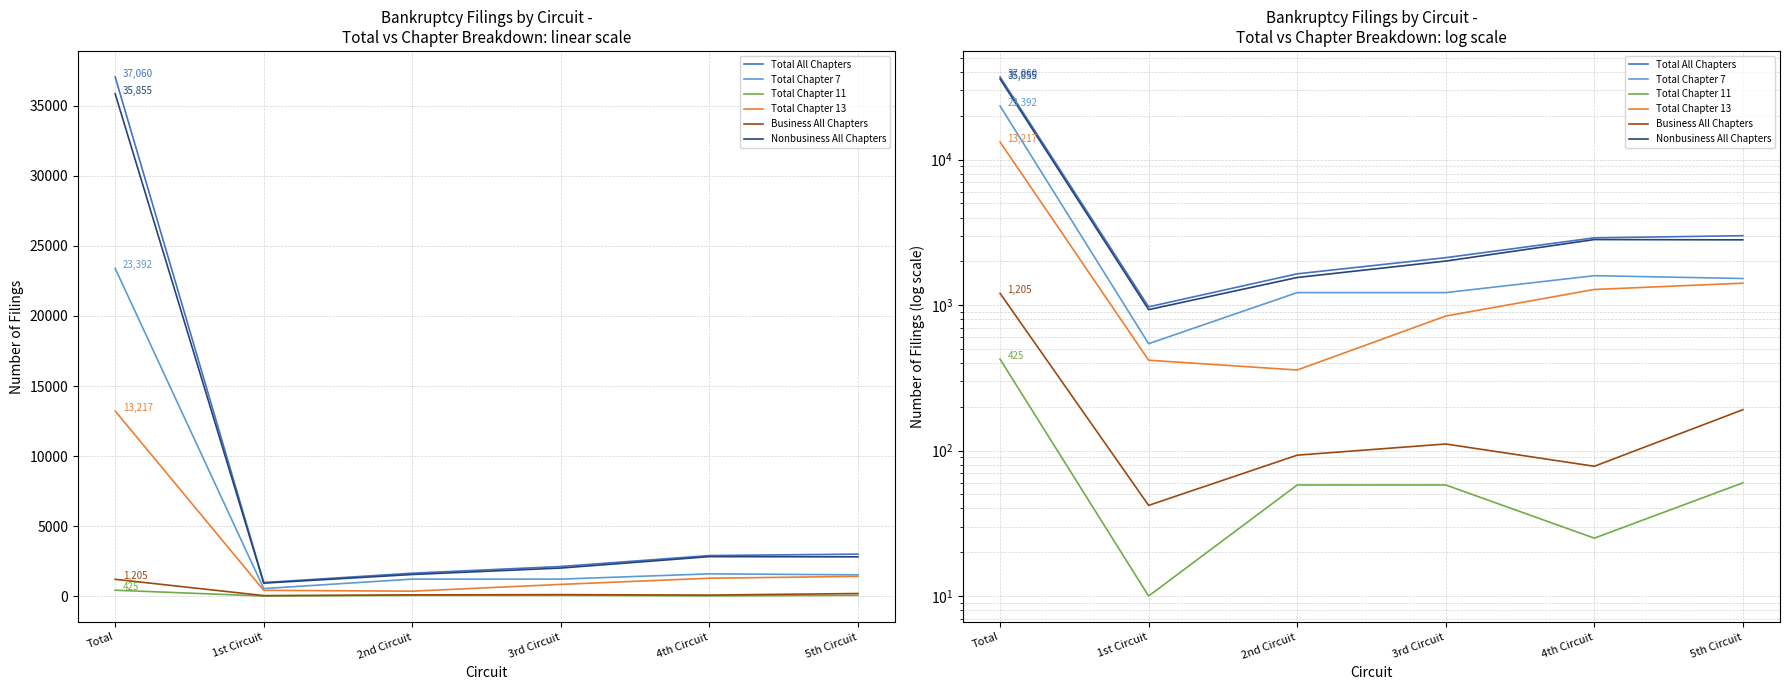

Reading left to right, what are all the values shown in this chart?

Total All Chapters: 37060	973	1641	2119	2900	3001
Total Chapter 7: 23392	543	1219	1219	1593	1524
Total Chapter 11: 425	10	58	58	25	60
Total Chapter 13: 13217	418	358	841	1281	1415
Business All Chapters: 1205	42	93	111	78	191
Nonbusiness All Chapters: 35855	931	1548	2008	2822	2810